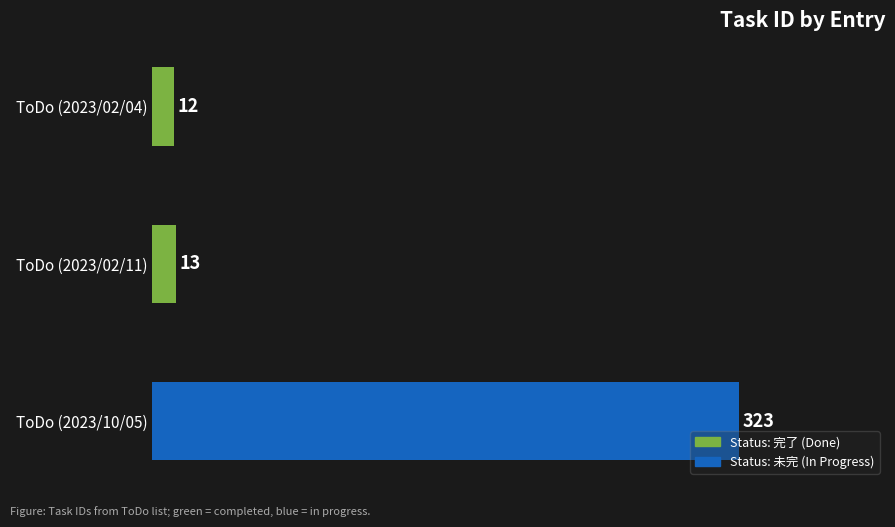

How many bars are there in total?

3